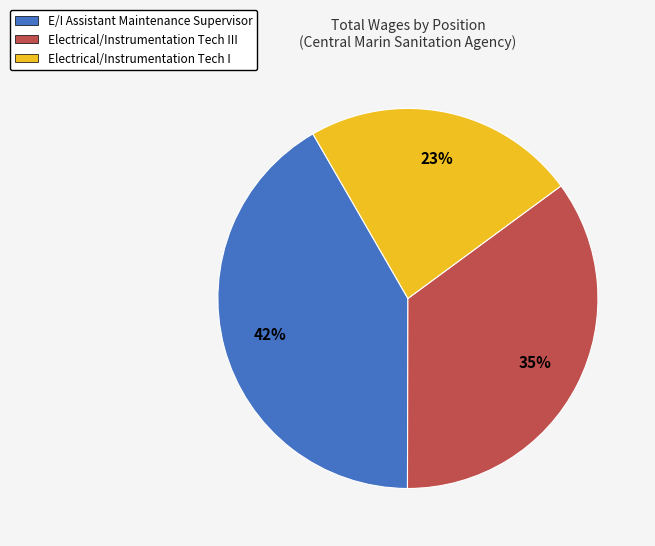

What is the smallest slice in the pie chart?

Electrical/Instrumentation Tech I